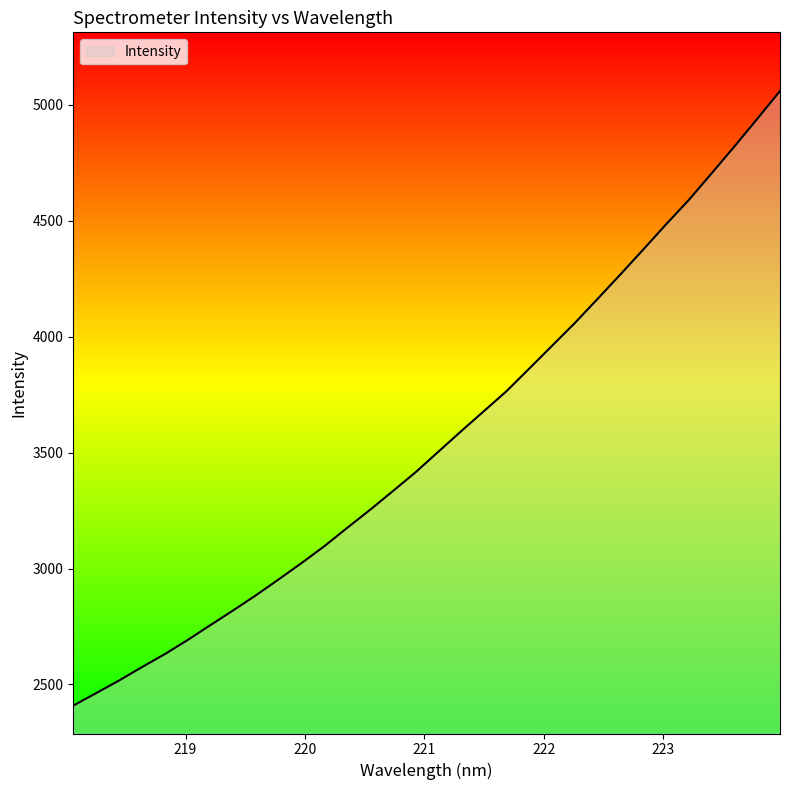

What is the difference between the maximum and minimum values?

2651.0